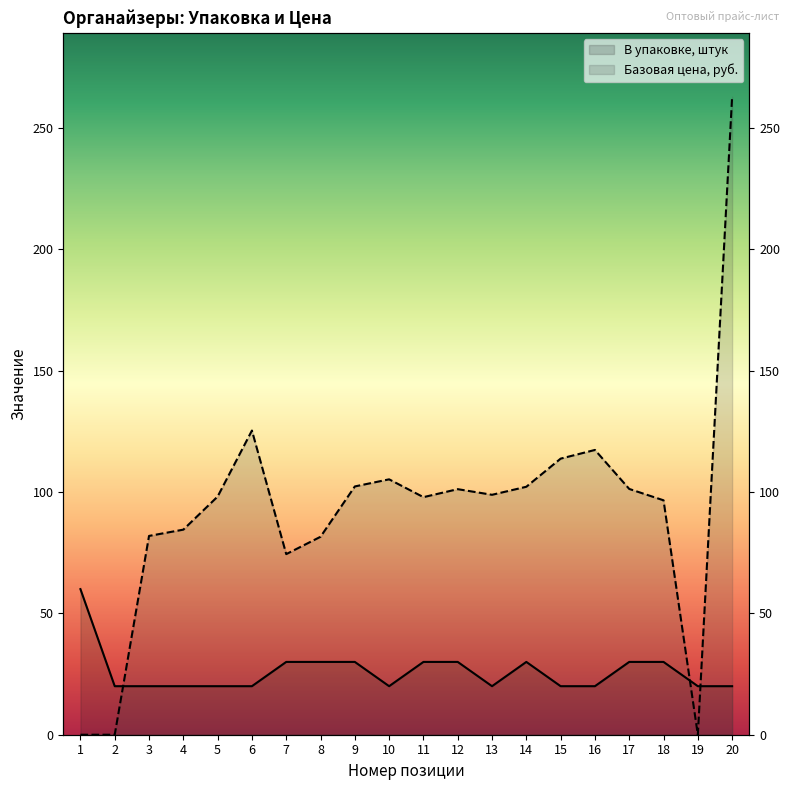

At which label is В упаковке, штук closest to 40?

7